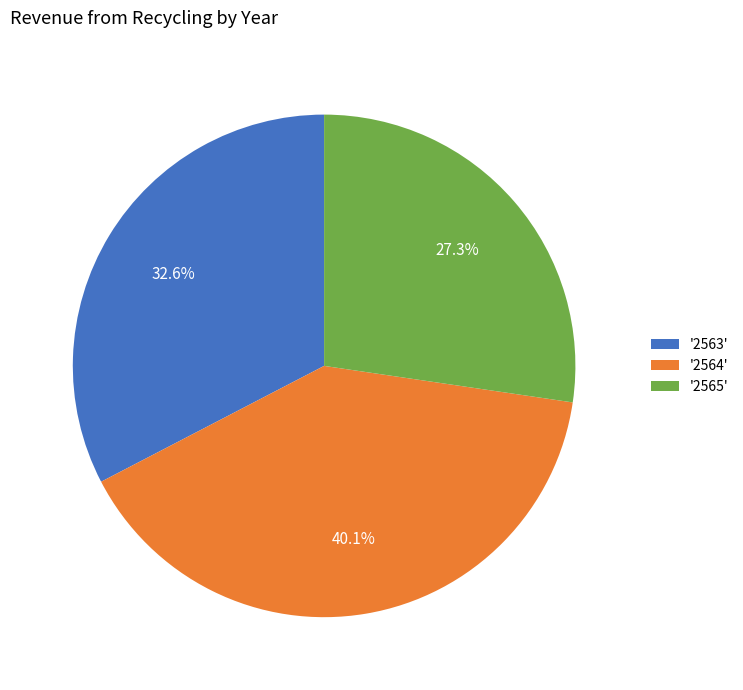

Which slice is the smallest?

'2565'